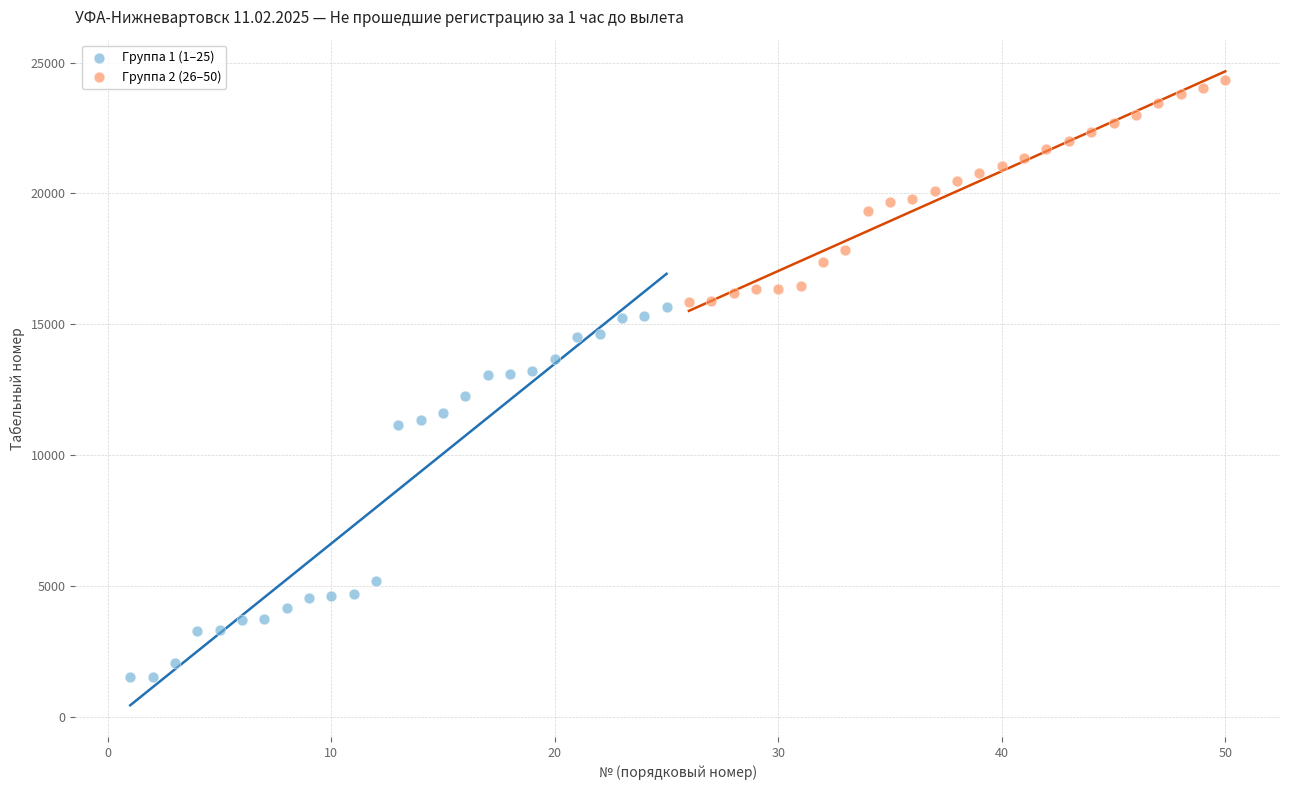

Which series reaches the maximum Y coordinate?

Группа 2 (26–50)